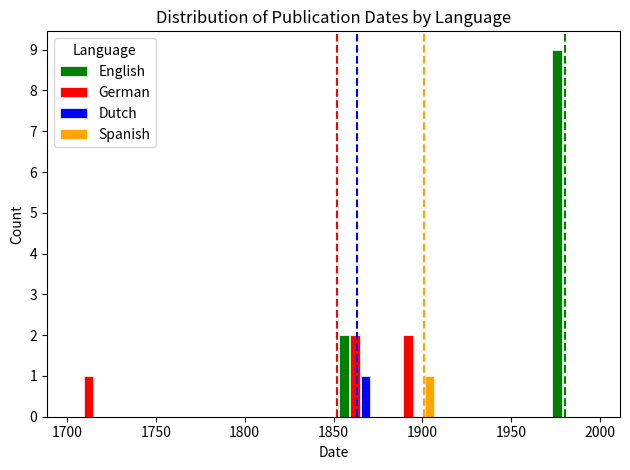

What is the highest value of the English series?

9